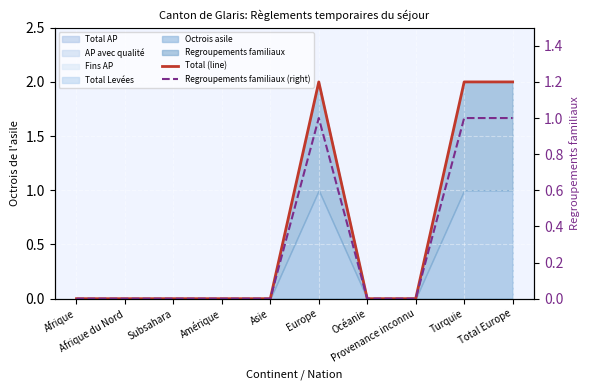

True or false: Regroupements familiaux (right) has more than 2 points higher than both neighbors.

False